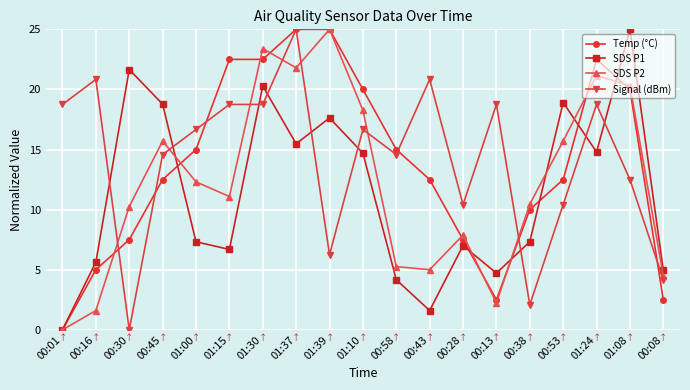

How many values in the Temp (°C) series exceed 12?

12